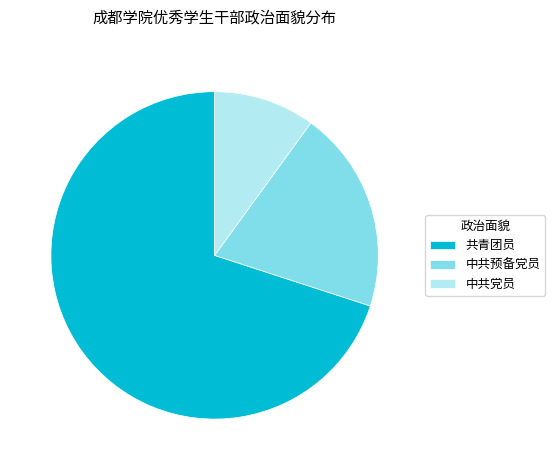

Between 中共党员 and 共青团员, which is larger?

共青团员